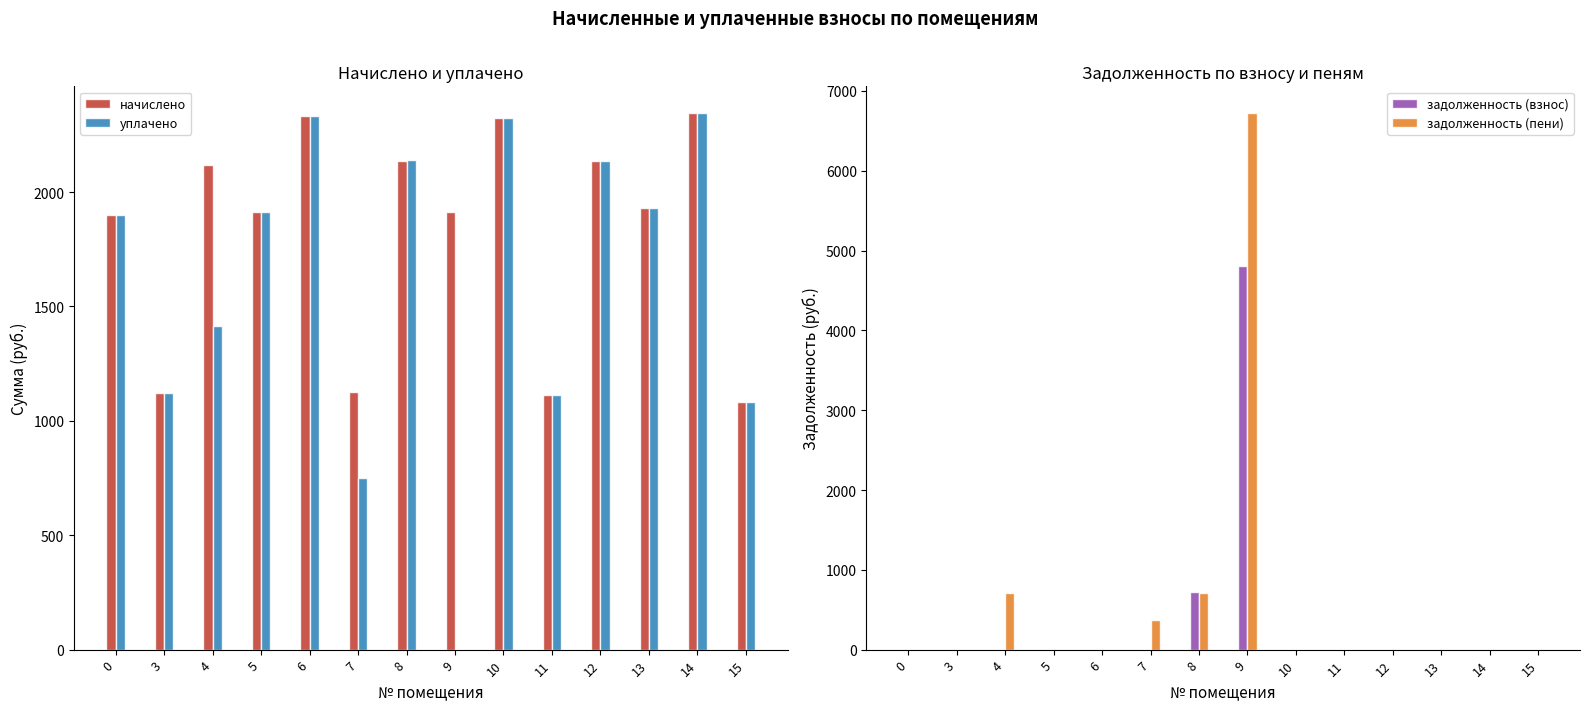

Reading left to right, what are all the values shown in this chart?

начислено: 1898.8	1120.9	2120.0	1913.5	2333.9	1124.5	2134.8	1913.5	2322.8	1113.5	2134.8	1932.0	2344.9	1084.0
уплачено: 1898.8	1120.9	1413.4	1913.5	2333.9	749.7	2141.0	0.0	2321.8	1113.5	2134.8	1932.0	2344.9	1084.0
задолженность (взнос): 0.0	0.0	0.0	0.0	0.0	0.0	717.8	4808.0	0.0	0.0	0.0	0.0	0.0	0.0
задолженность (пени): 0.0	0.0	706.7	0.0	0.0	374.9	711.6	6721.6	0.0	0.0	0.0	0.0	0.0	0.0